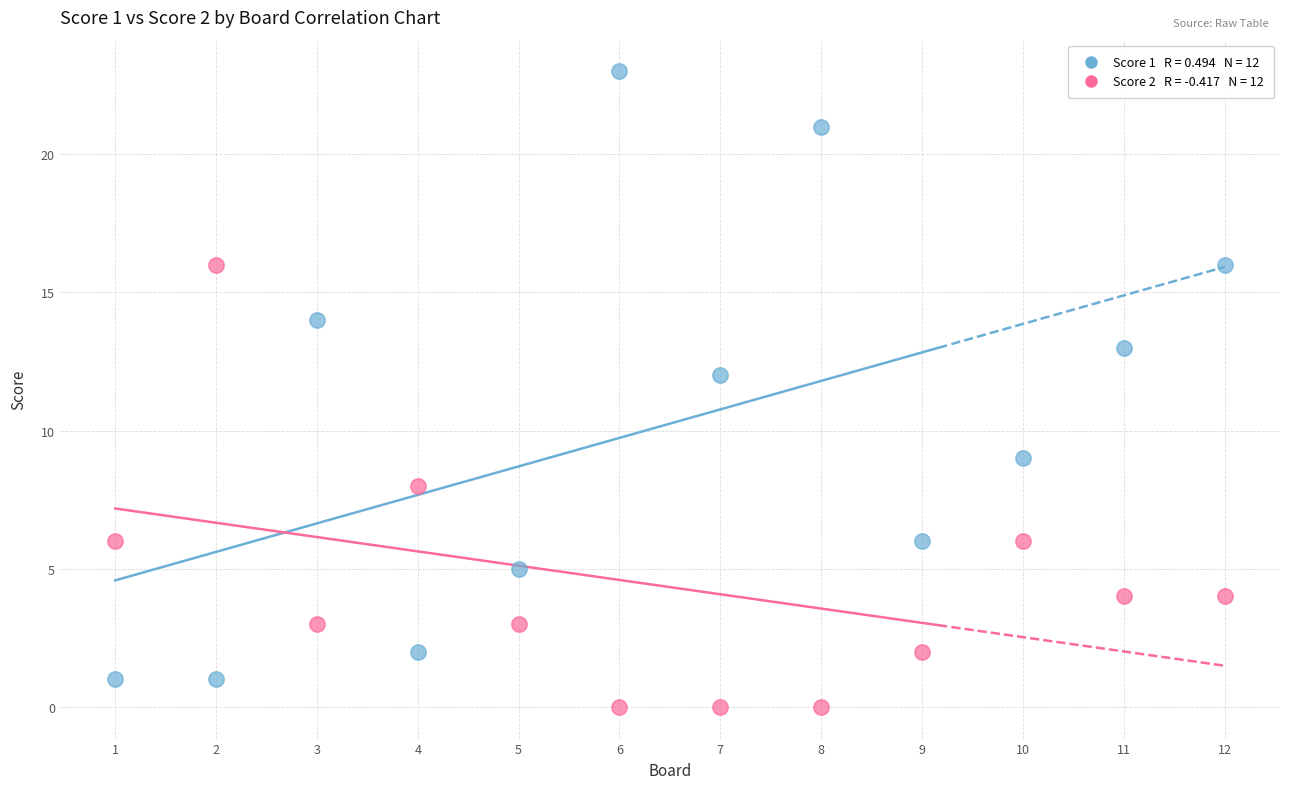

Across all data points, what is the range of Y values (max minus min)?

23